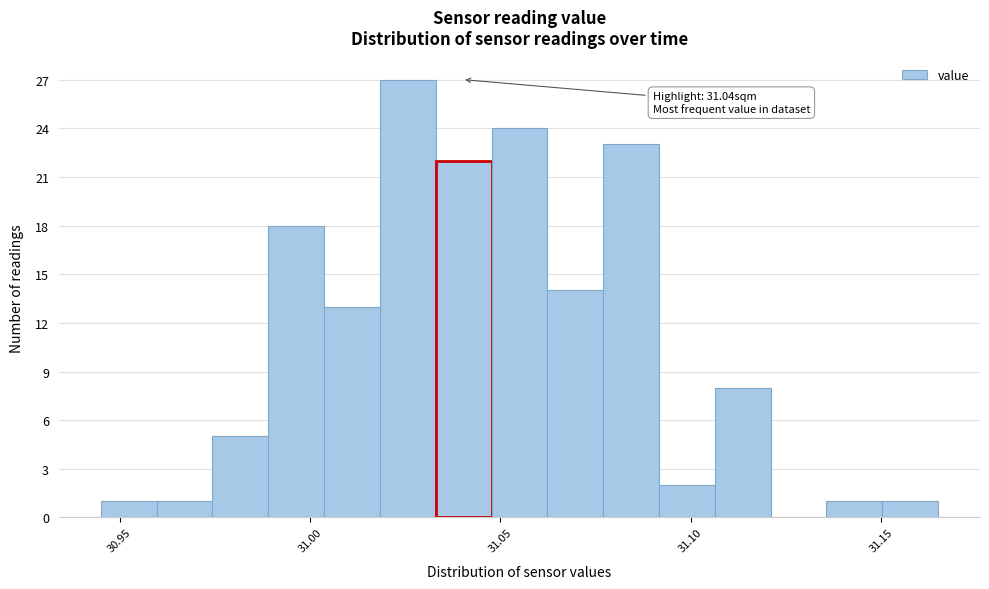

Read against the x-axis, roughly where is the centre of the tallest bar?

31.025